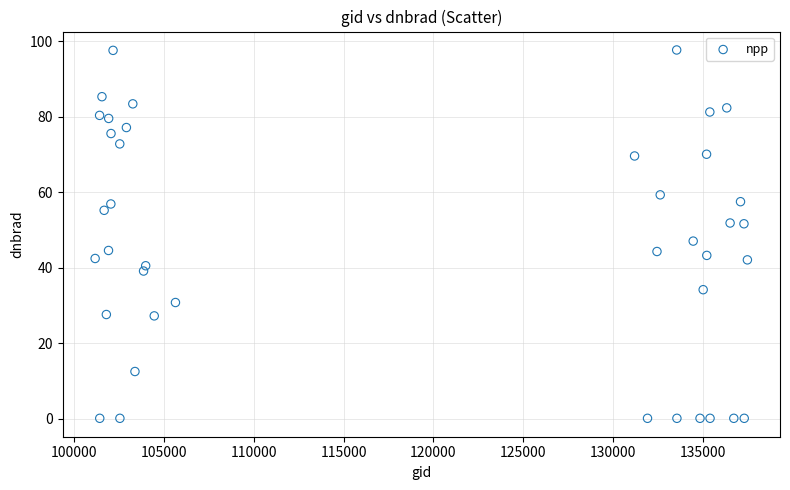

What is the range of Y values (max minus min)?

97.6